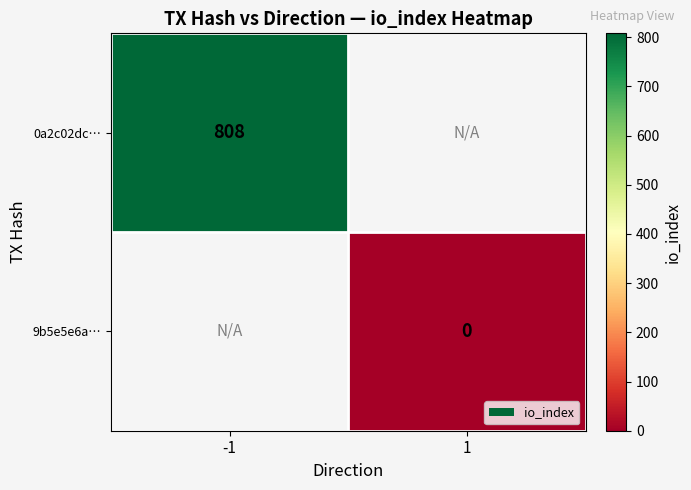

The 0a2c02dc… series shows 808 at -1. True or false?

True